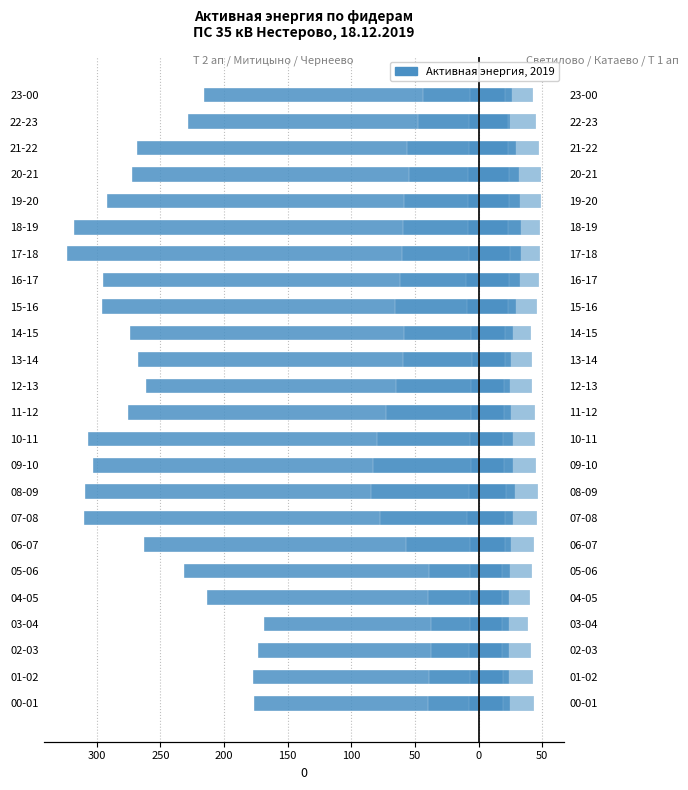

Count the number of data series in this chart.

2